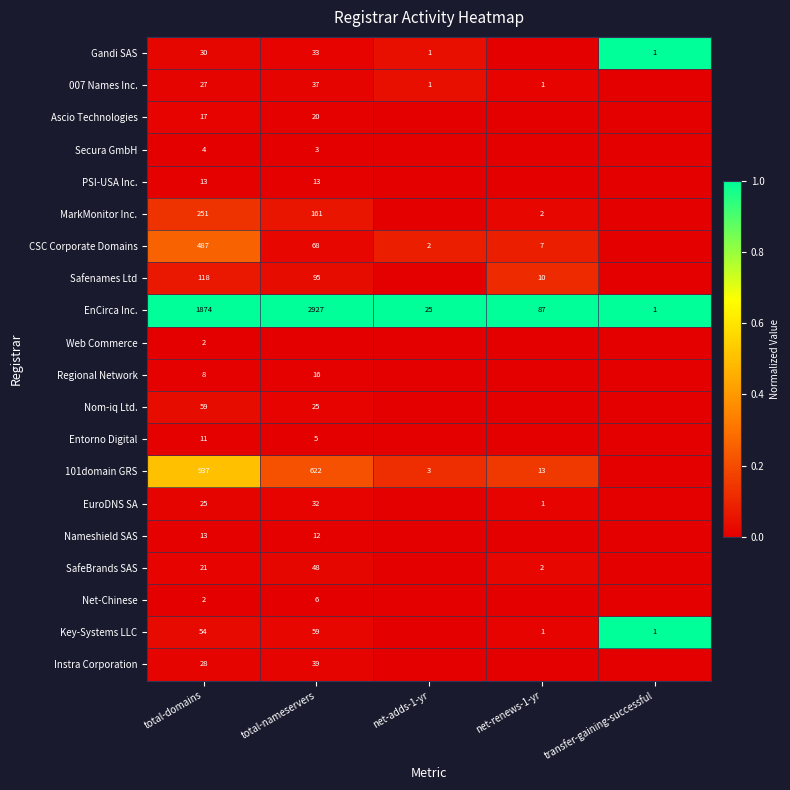

Is it true that Entorno Digital equals 7 at total-nameservers?

False